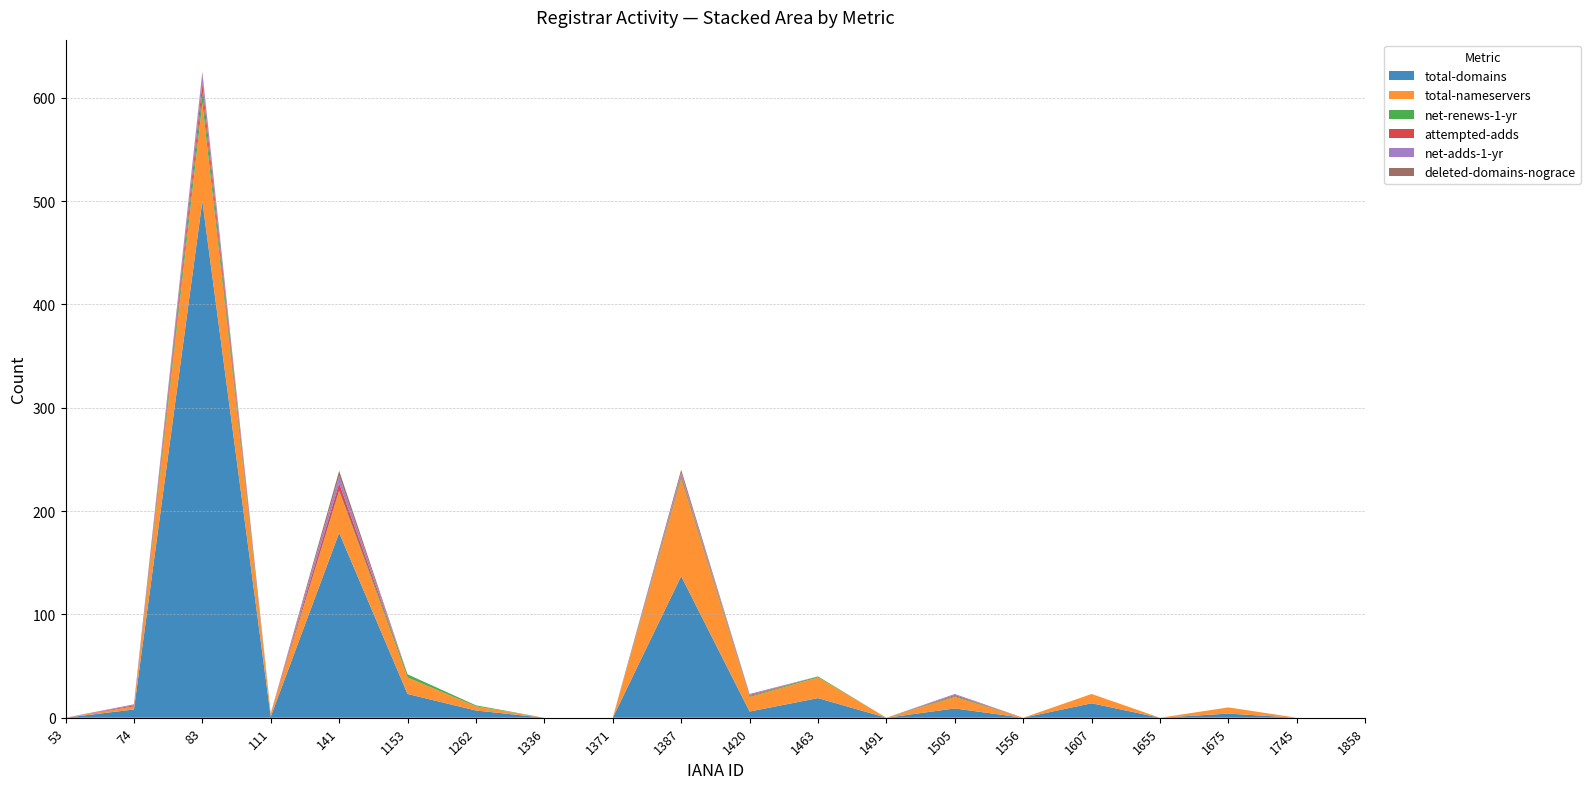

Reading left to right, extract all data points from this chart.

total-domains: 0	8	500	1	179	23	7	0	0	137	6	19	0	9	0	14	0	4	0	0
total-nameservers: 0	3	95	3	40	16	4	0	0	94	14	20	0	11	0	9	0	6	0	0
net-renews-1-yr: 0	0	10	0	1	3	1	0	0	2	1	1	0	1	0	0	0	0	0	0
attempted-adds: 0	1	9	0	7	0	0	0	0	2	1	0	0	1	0	0	0	0	0	0
net-adds-1-yr: 0	1	9	0	7	0	0	0	0	2	1	0	0	1	0	0	0	0	0	0
deleted-domains-nograce: 0	0	2	0	5	0	0	0	0	3	0	0	0	0	0	0	0	0	0	0